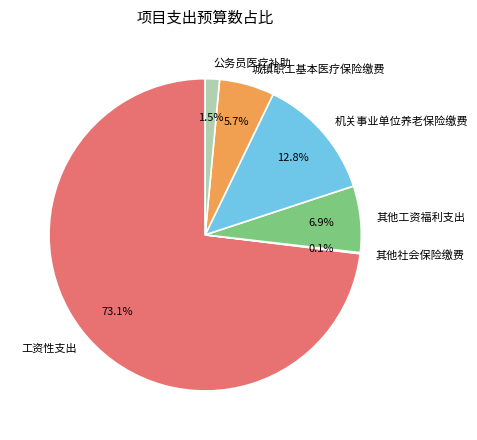

Does 工资性支出 represent more than half of the total?

Yes